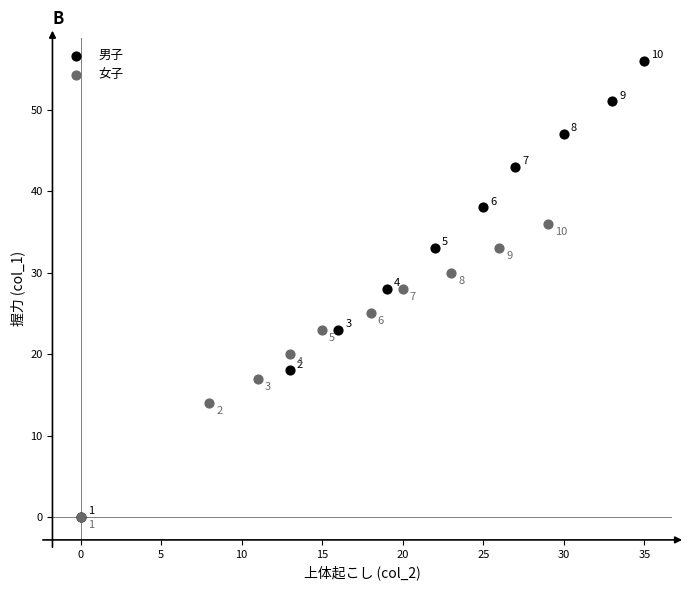

Which series has the largest Y range (max minus min)?

男子